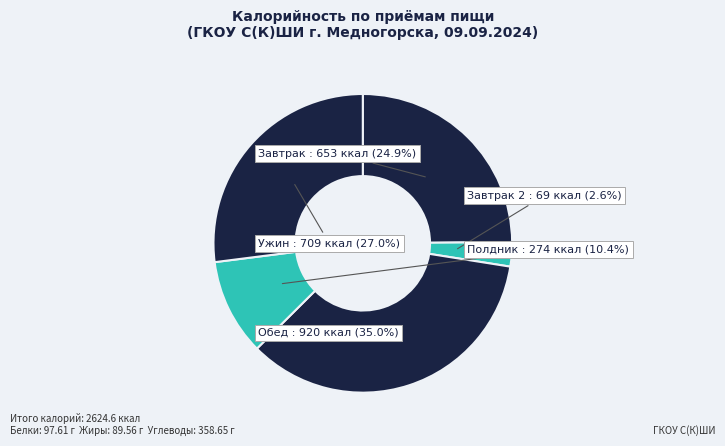

Which category has the smallest portion of the pie?

Завтрак 2